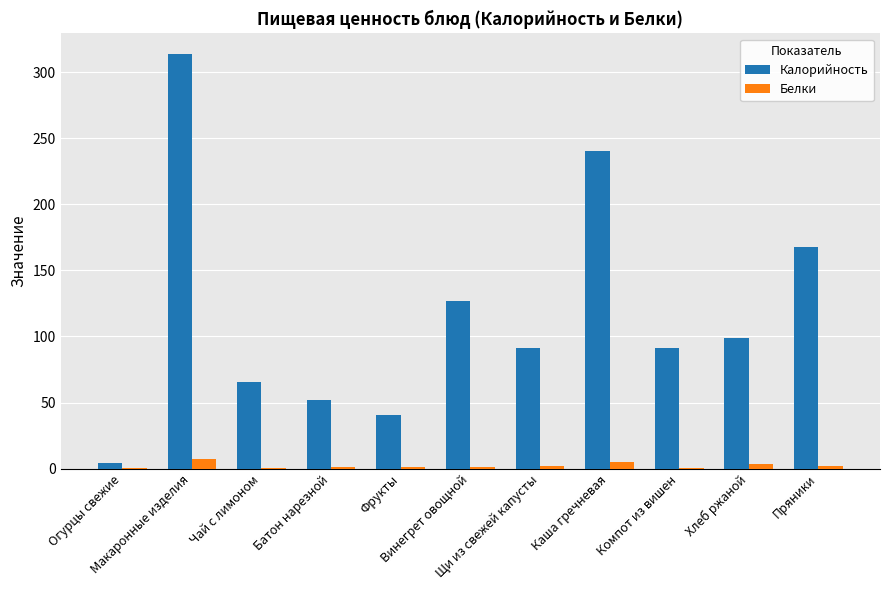

What is the greatest value displayed?

313.5